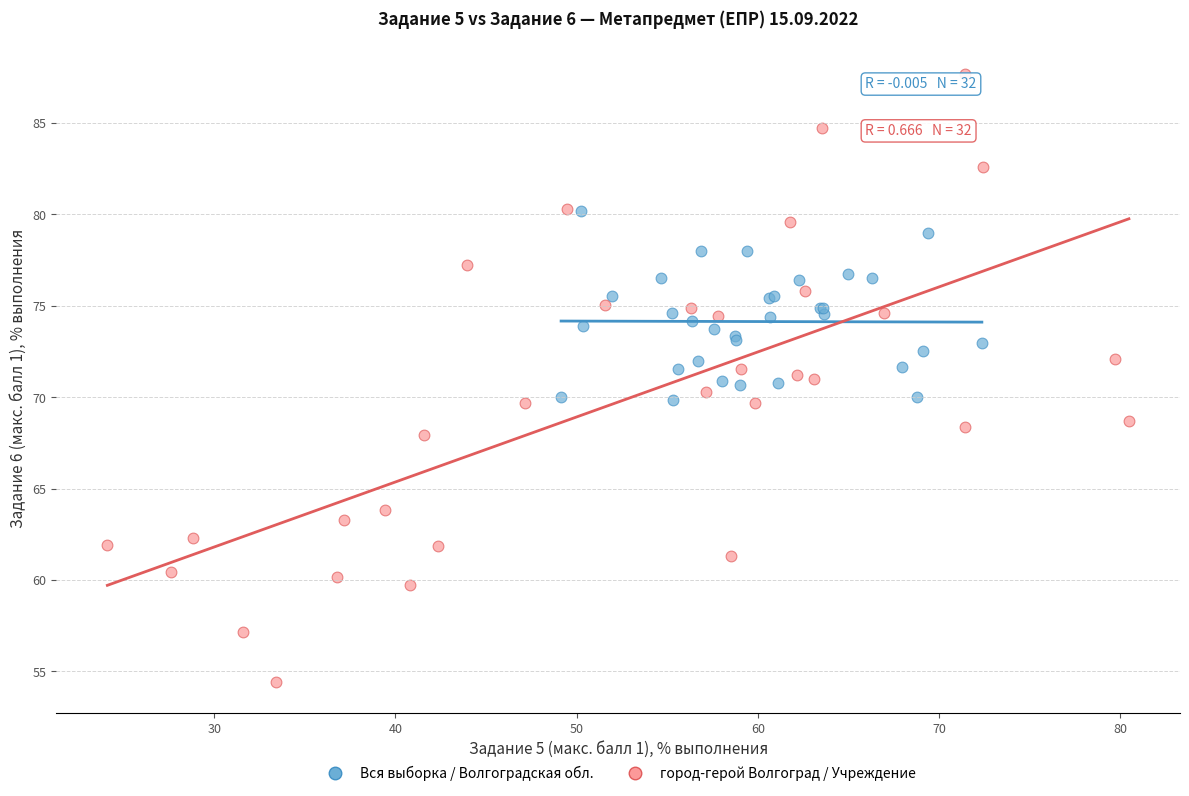

Which series contains the lowest Y value?

город-герой Волгоград / Учреждение